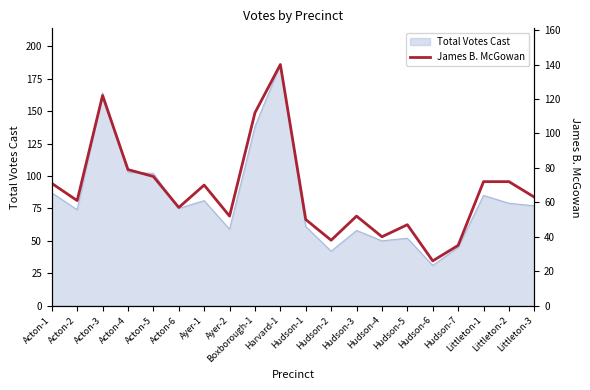

Reading left to right, extract all data points from this chart.

Acton-1=71	Acton-2=61	Acton-3=122	Acton-4=79	Acton-5=75	Acton-6=57	Ayer-1=70	Ayer-2=52	Boxborough-1=112	Harvard-1=140	Hudson-1=50	Hudson-2=38	Hudson-3=52	Hudson-4=40	Hudson-5=47	Hudson-6=26	Hudson-7=35	Littleton-1=72	Littleton-2=72	Littleton-3=63